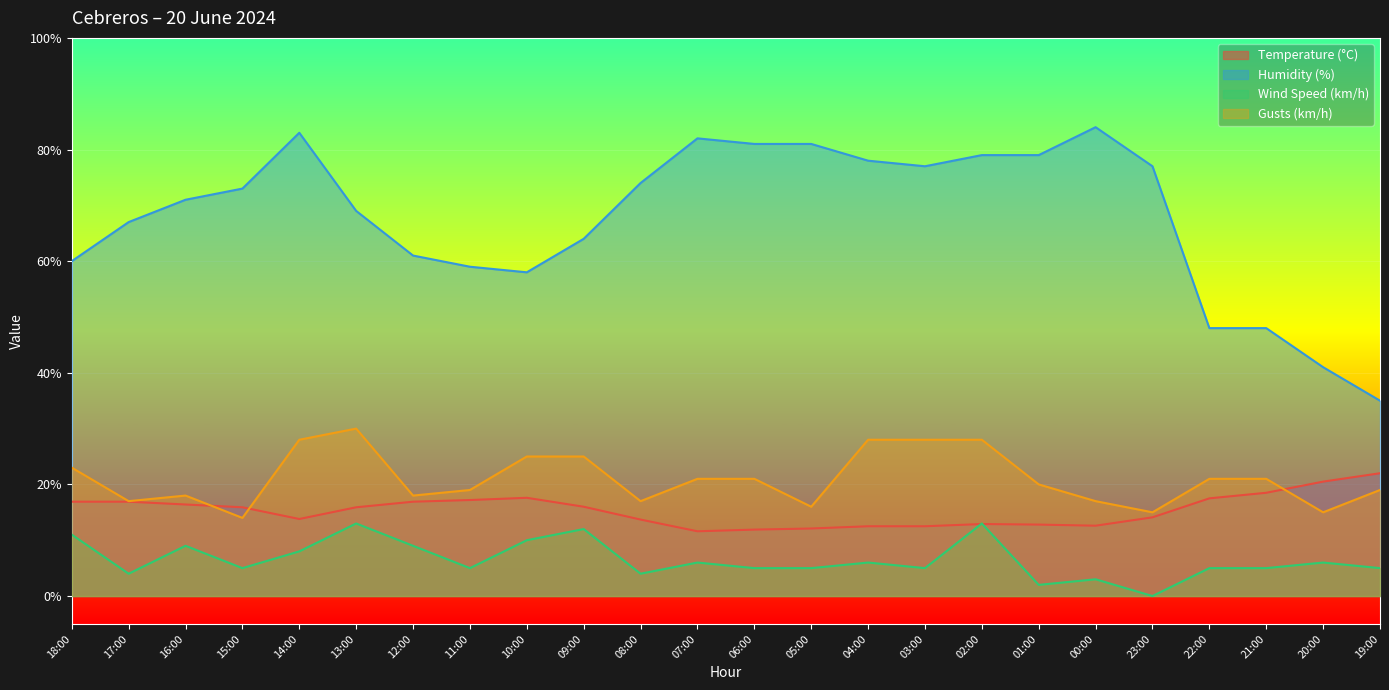

How many values in Wind Speed (km/h) are above zero?

23